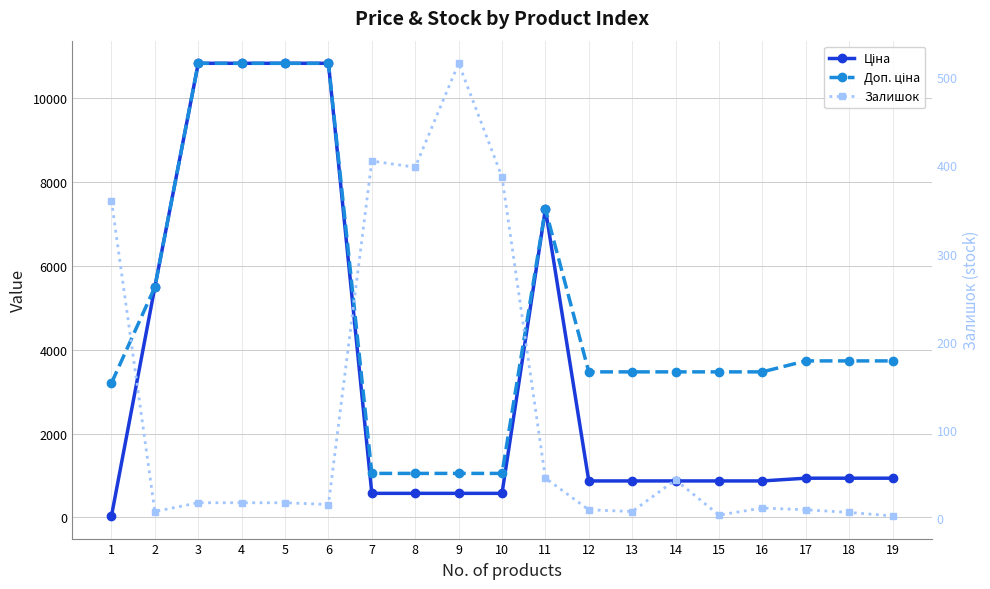

At which label does Доп. ціна reach its minimum?

7